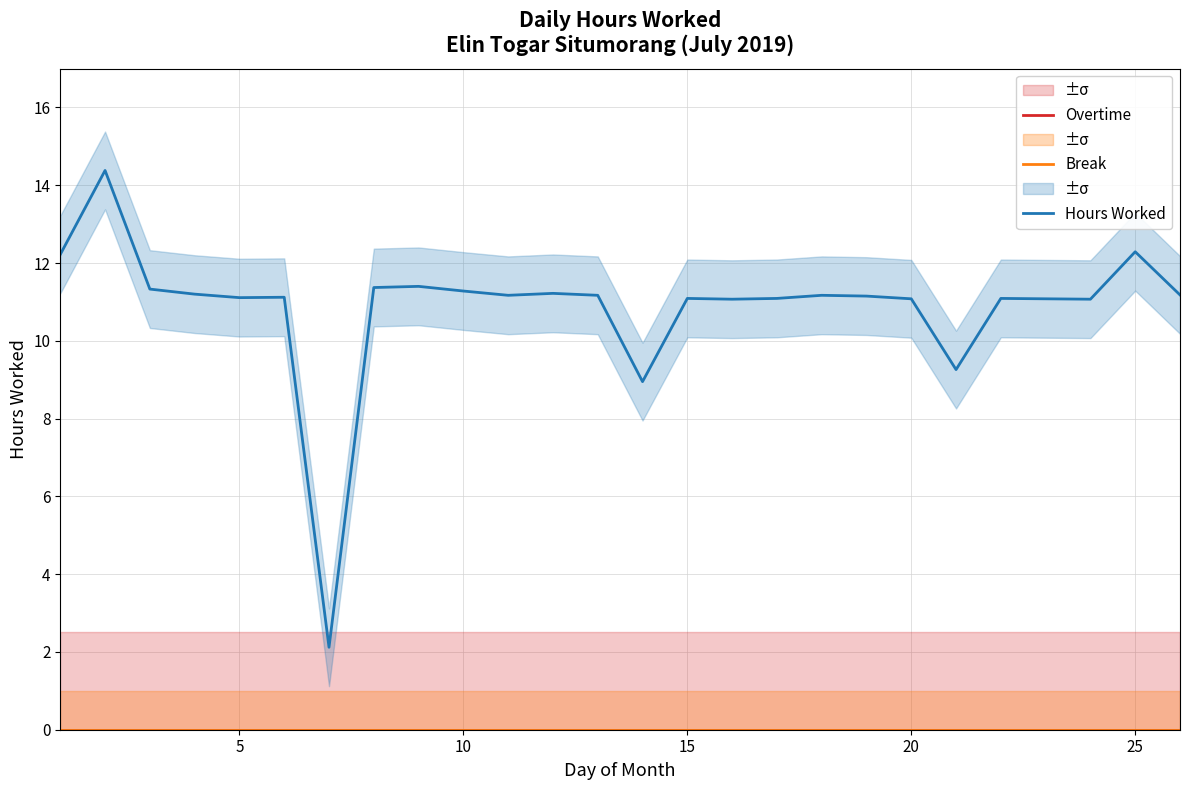

What are all the series names shown in the legend?

Overtime, Break, Hours Worked